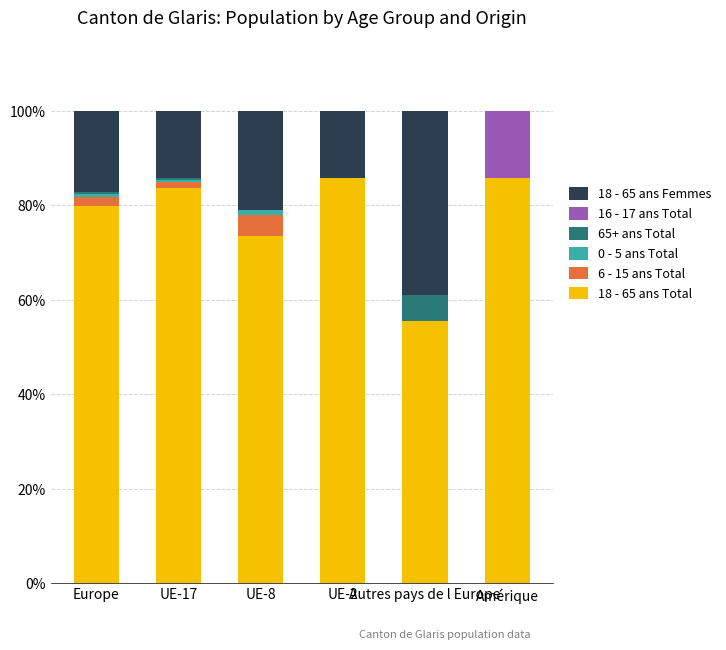

How many data points in 18 - 65 ans Total are above 83?

3